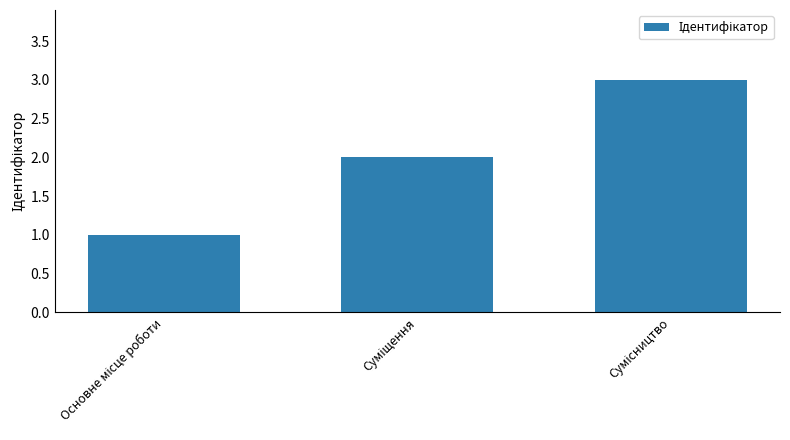

What is the maximum value shown in the chart?

3